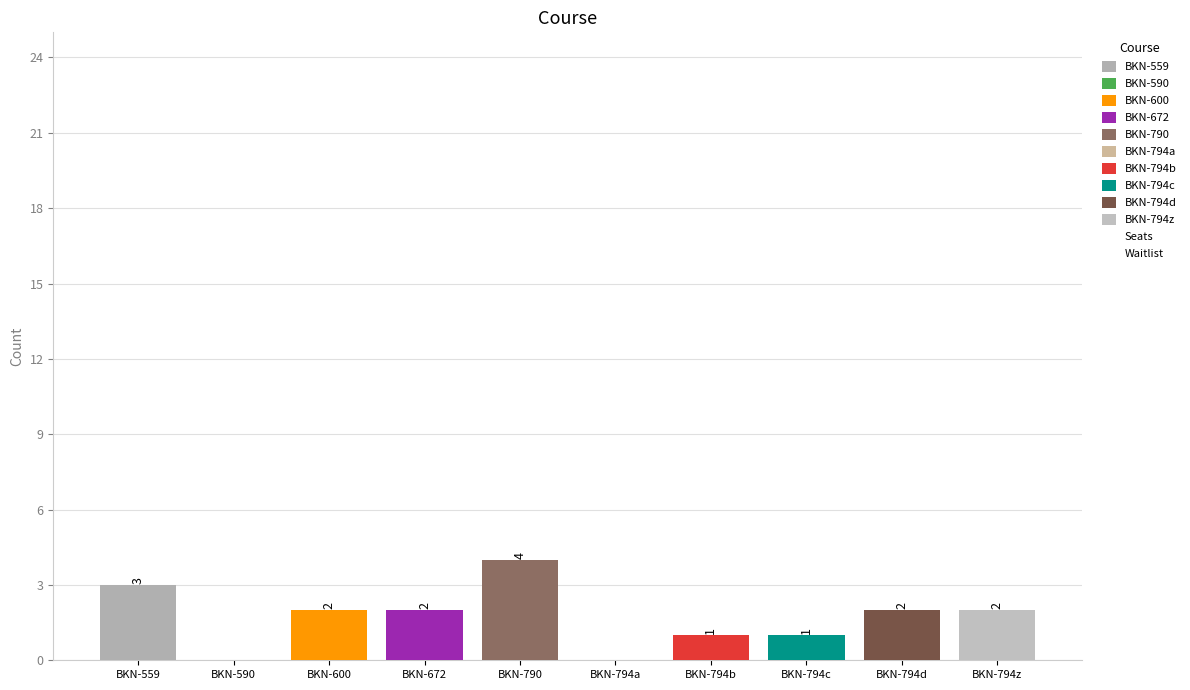

Rank the series by their average value, from lowest to highest.

Waitlist, Seats